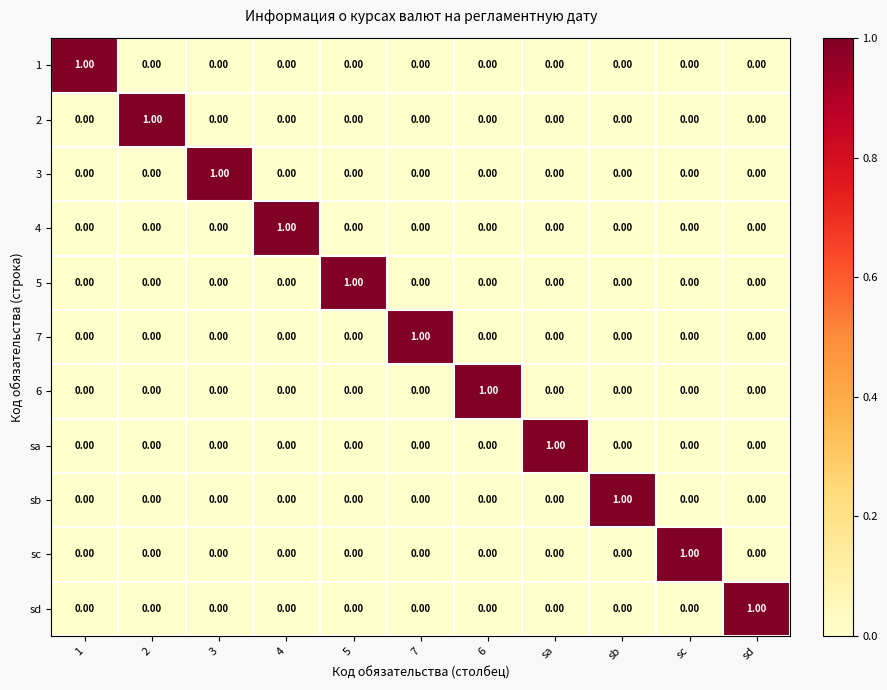

At how many categories does at least one series exceed 0?

11